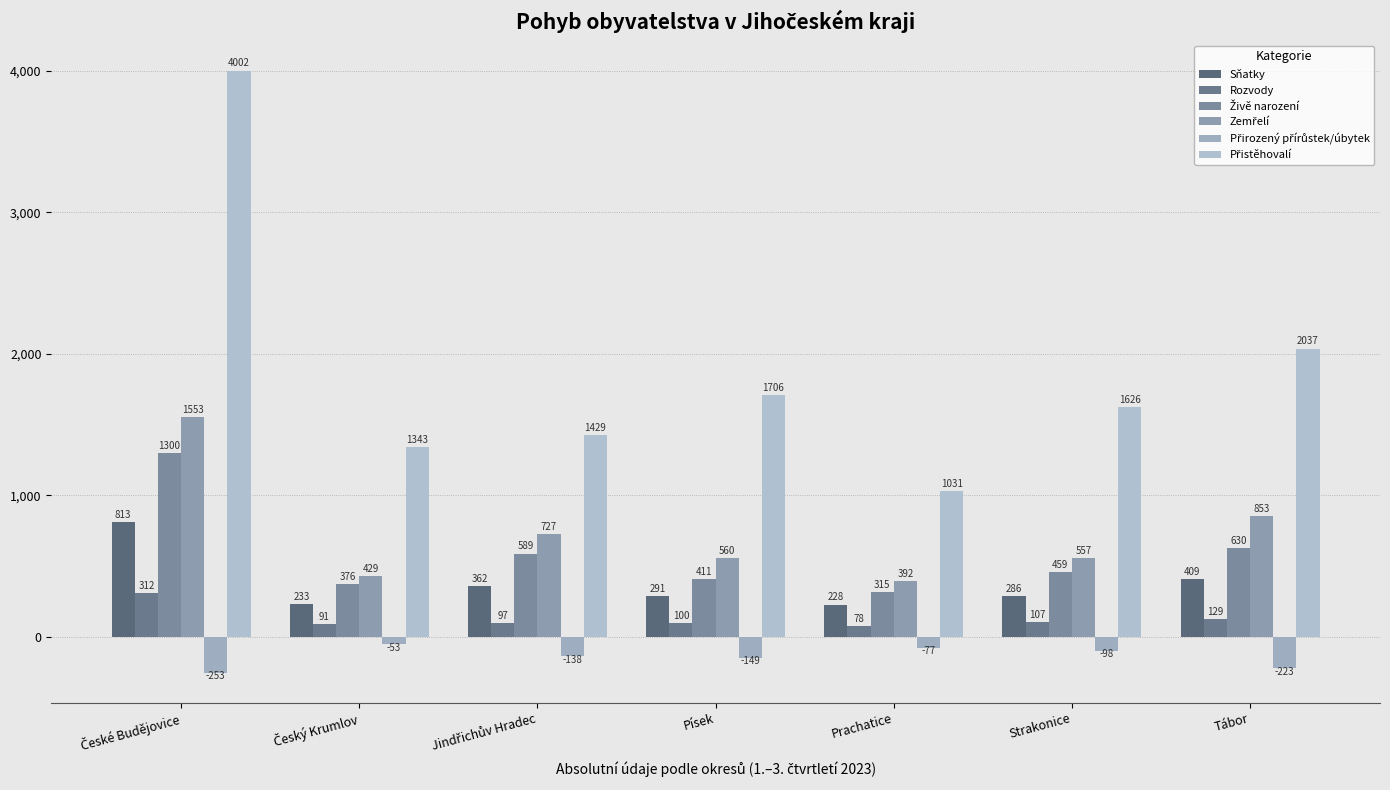

The Živě narození series shows 227 at Písek. True or false?

False